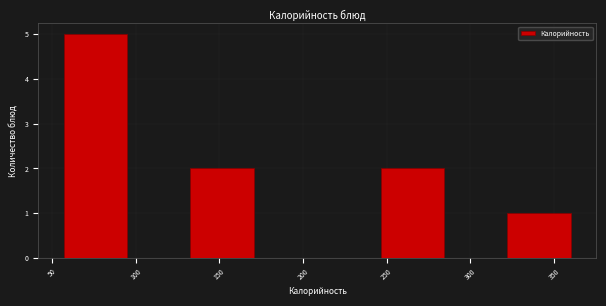

Reading left to right, transcribe this chart: for each bar, give the range it covers on the x-axis and its height. Neither the bar edges nor the heights are printed on the chart, so give them approximately, as read against the axes.

55 to 95: 5
95 to 135: 0
135 to 170: 2
170 to 210: 0
210 to 245: 0
245 to 285: 2
285 to 320: 0
320 to 360: 1